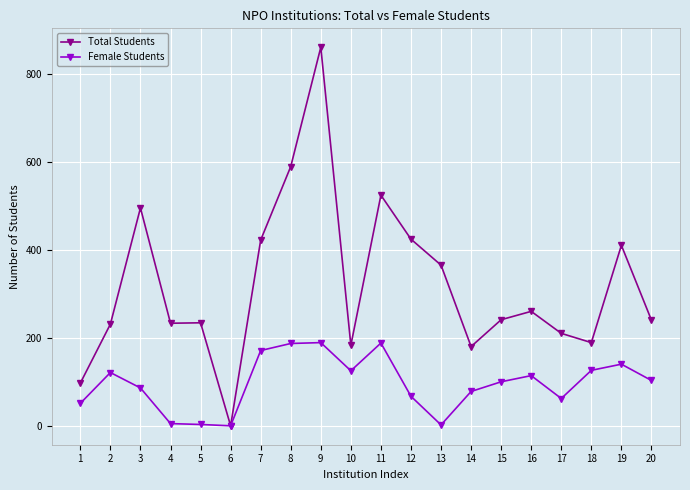

The value of Female Students at 8 is 187. True or false?

True